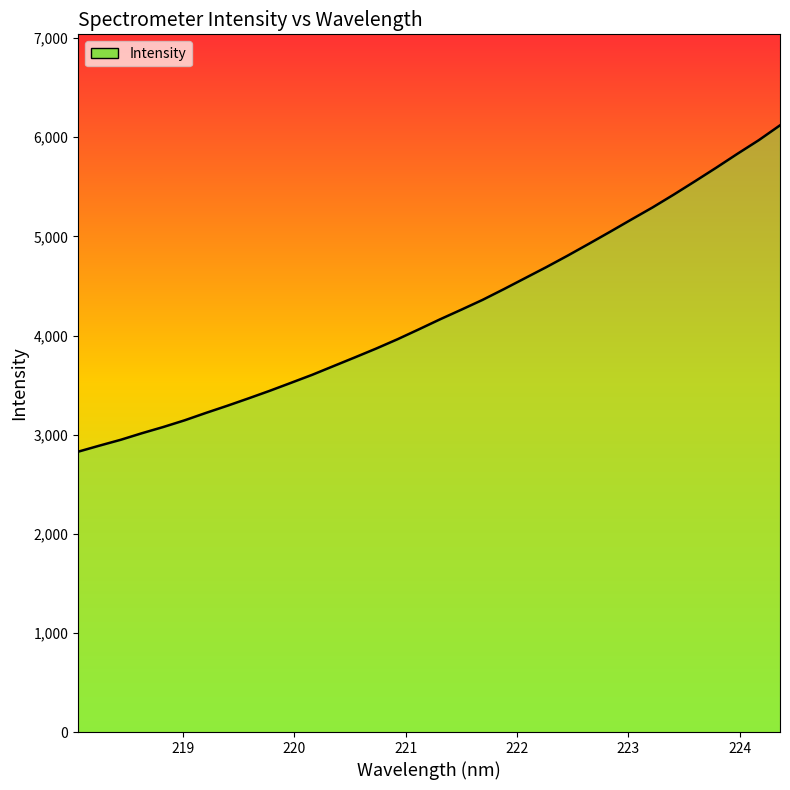

Reading left to right, extract all data points from this chart.

2828.2	2889.2	2948.3	3014.9	3077.3	3144.7	3219.3	3291.1	3365.8	3442.5	3523.1	3604.3	3692.0	3779.5	3868.5	3962.2	4061.7	4163.1	4260.3	4359.3	4467.5	4578.7	4689.8	4805.4	4925.0	5046.4	5170.0	5292.2	5422.0	5556.6	5693.5	5834.1	5970.7	6120.6